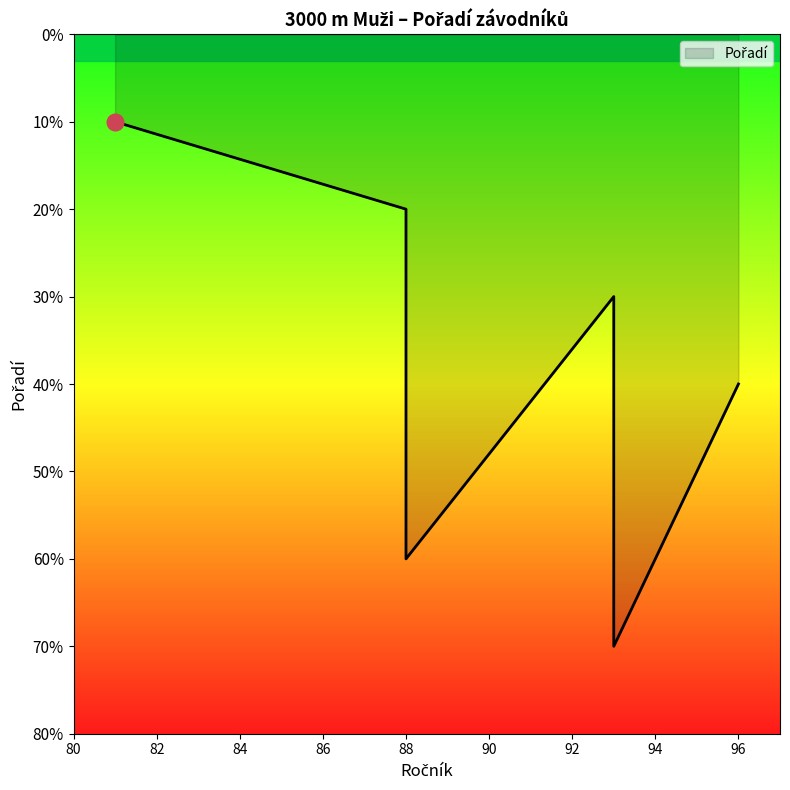

What is the change in value from 96 to 88?

+2